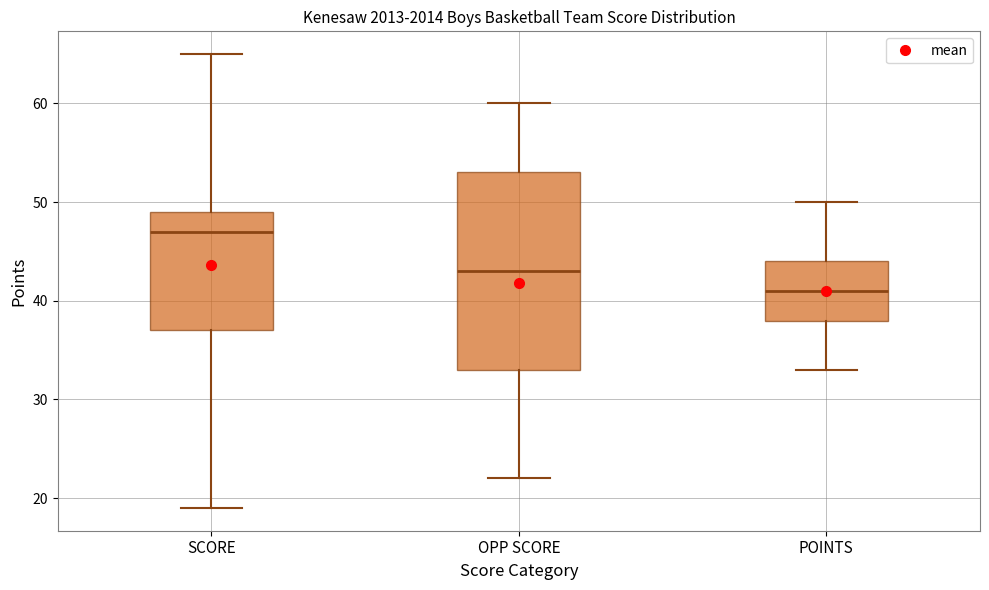

Comparing the boxes themselves (not the whiskers), which one is the tallest?

OPP SCORE